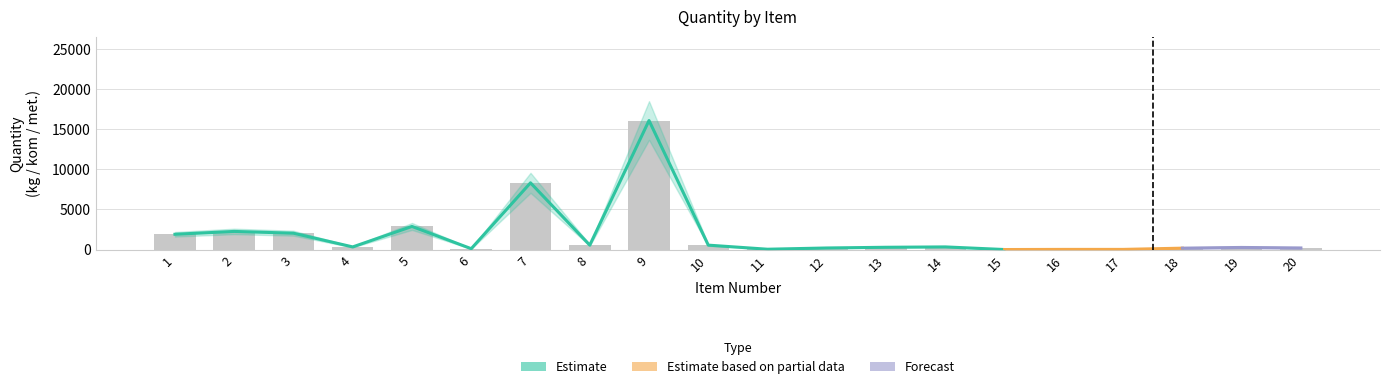

At which label does Estimate first exceed 333?

1